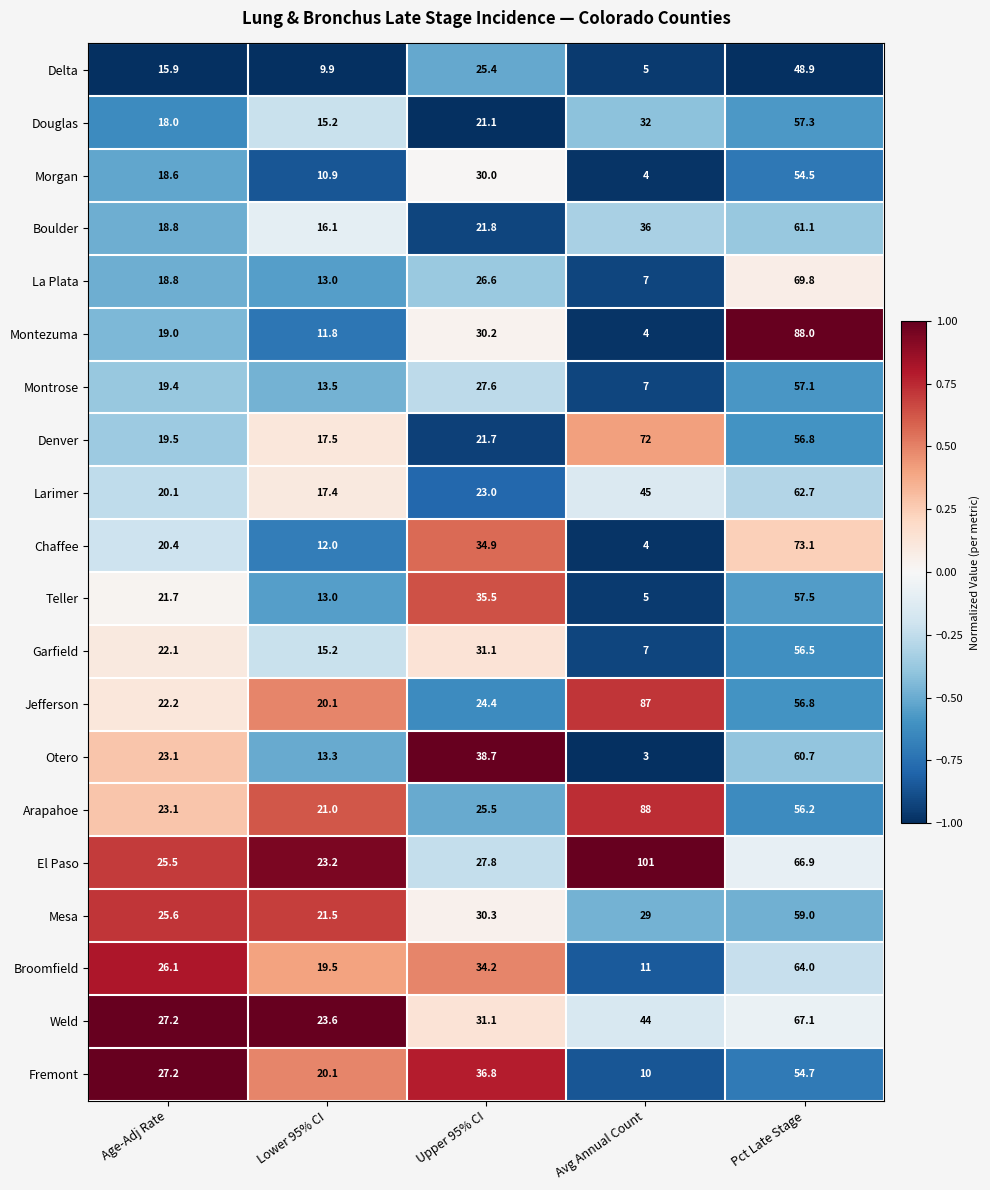

Which series has the largest total across all categories?

El Paso